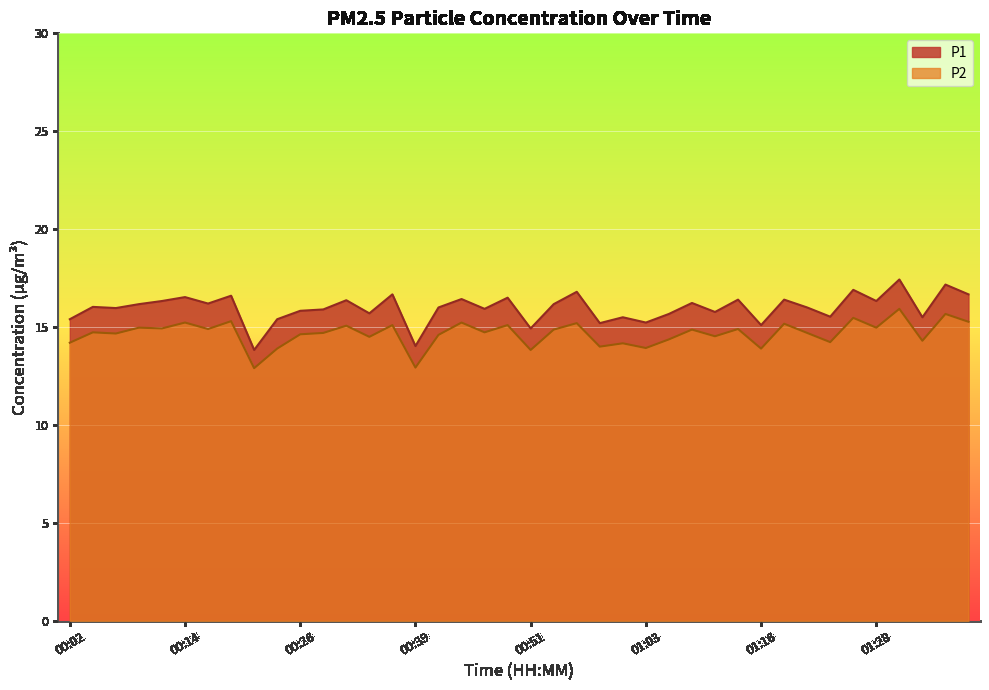

Which series has the largest total across all categories?

P1